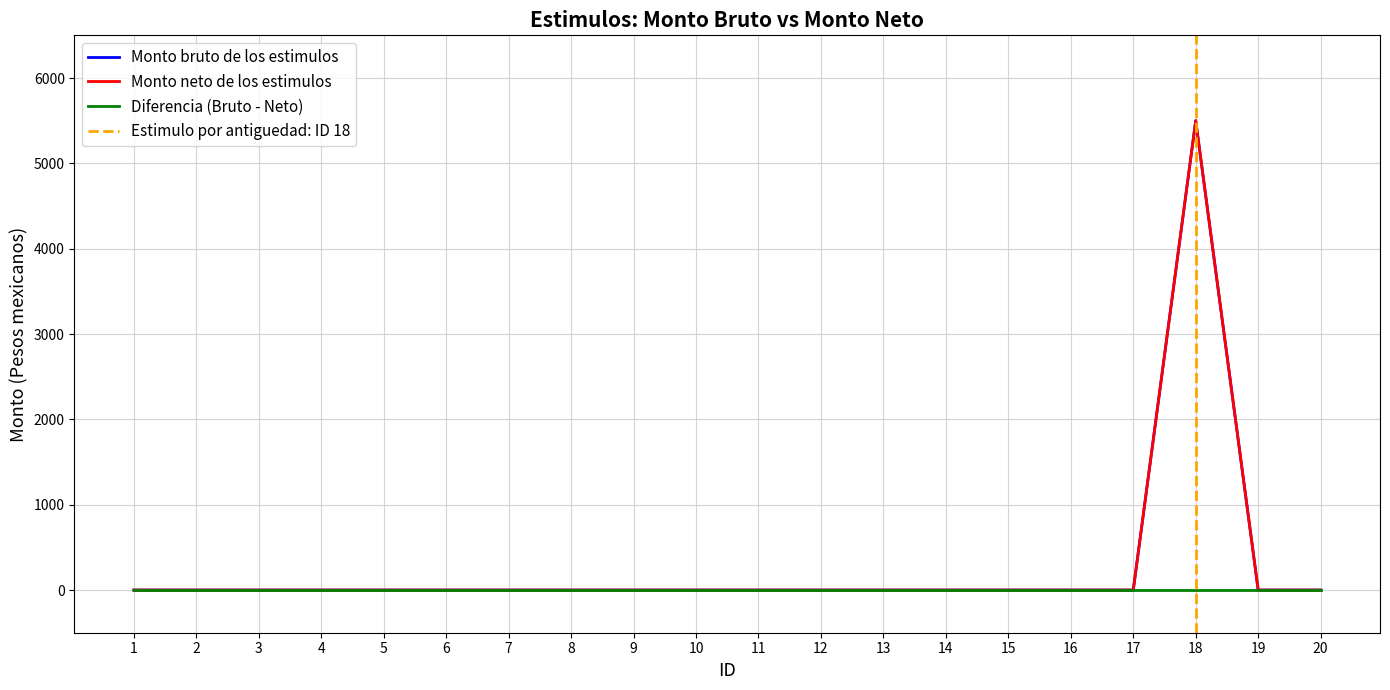

Where is Monto neto de los estimulos nearest to the value 2750?

1